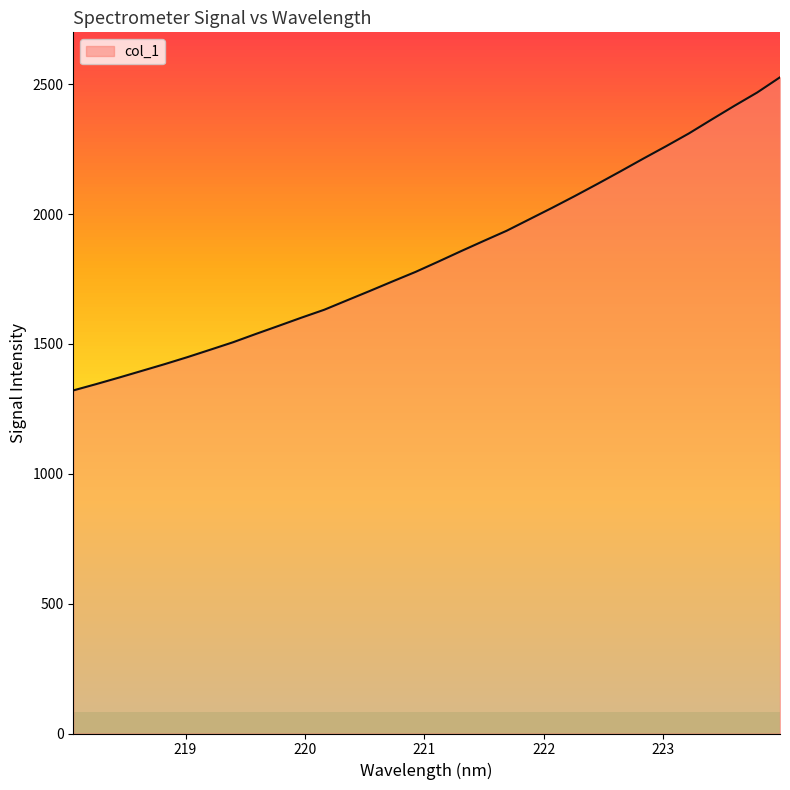

What is the greatest value displayed?

2526.9